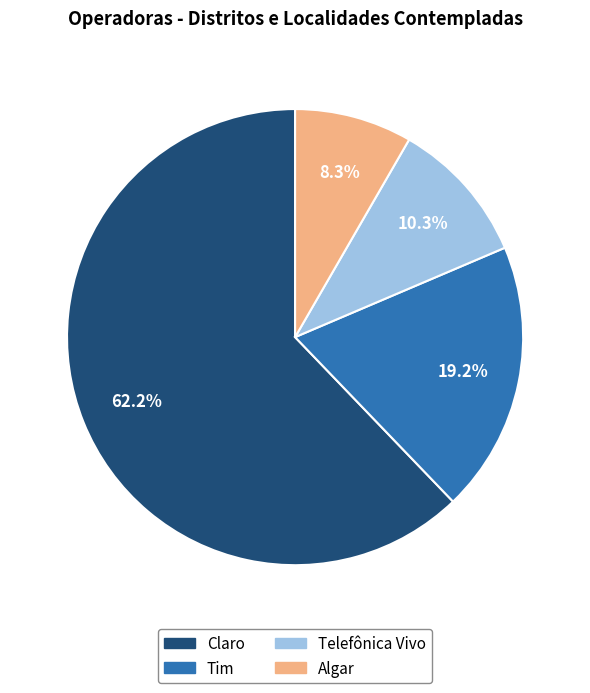

Approximately how many times larger is the value at Algar compared to Claro?

0.1